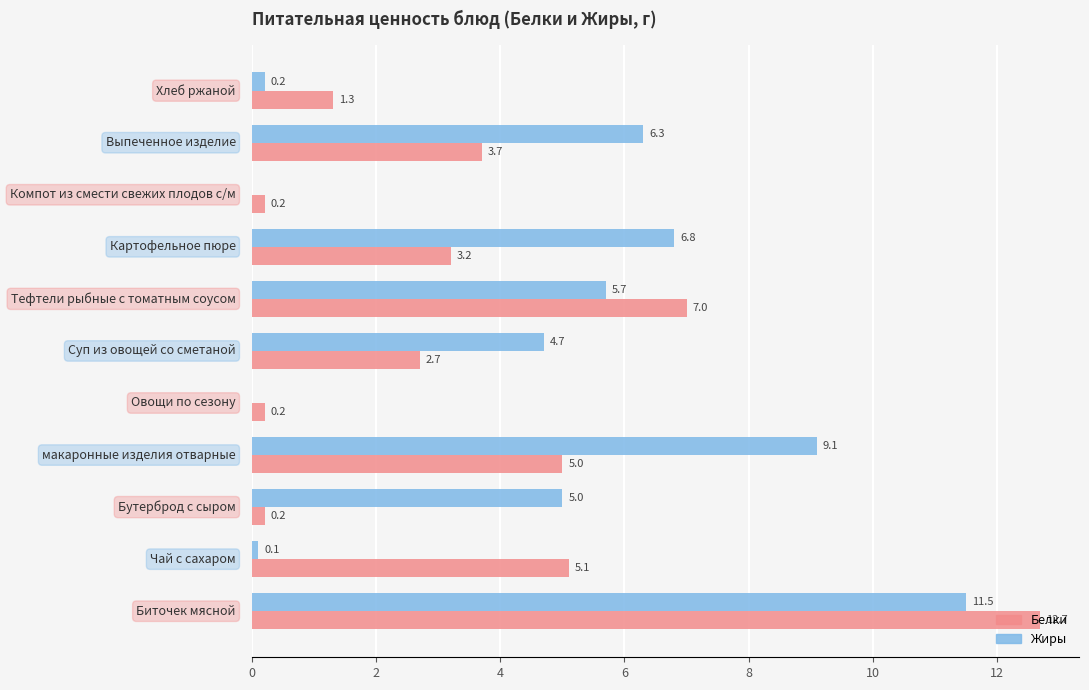

What are all the series names shown in the legend?

Белки, Жиры